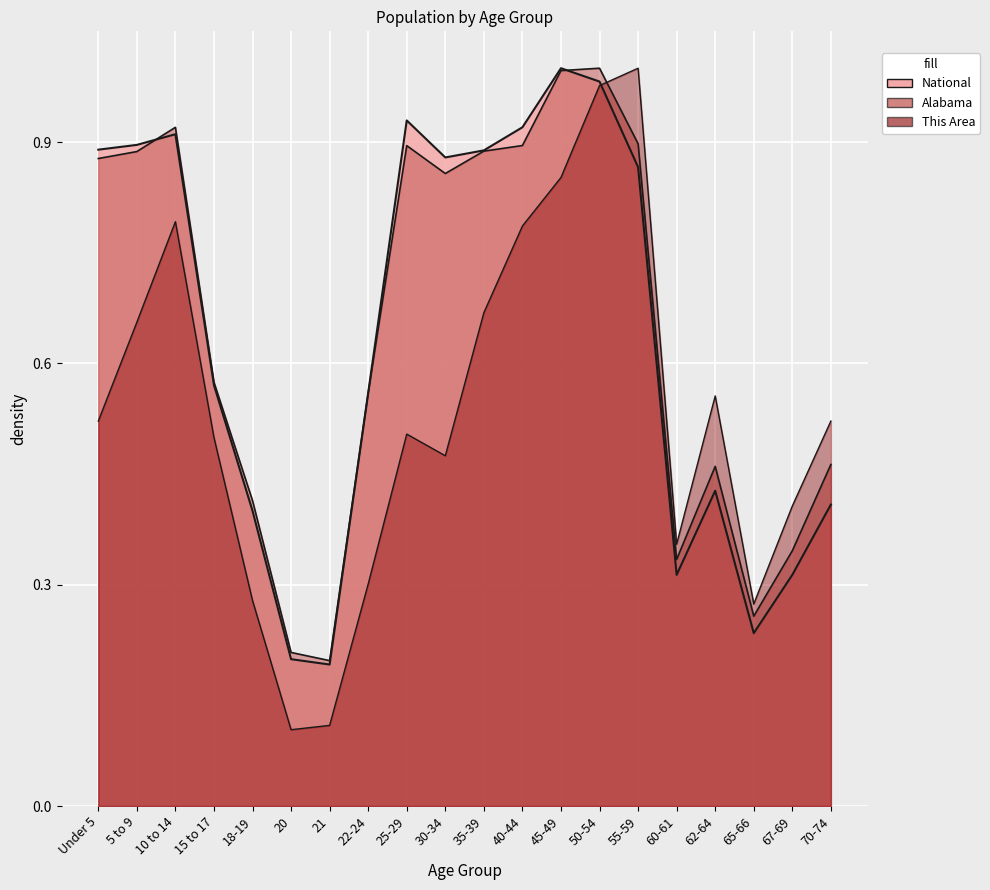

Reading left to right, transcribe all the data shown in this chart.

This Area: 0.5	0.7	0.8	0.5	0.3	0.1	0.1	0.3	0.5	0.5	0.7	0.8	0.9	1.0	1.0	0.4	0.6	0.3	0.4	0.5
Alabama: 0.9	0.9	0.9	0.6	0.4	0.2	0.2	0.6	0.9	0.9	0.9	0.9	1.0	1.0	0.9	0.3	0.5	0.3	0.3	0.5
National: 0.9	0.9	0.9	0.6	0.4	0.2	0.2	0.6	0.9	0.9	0.9	0.9	1.0	1.0	0.9	0.3	0.4	0.2	0.3	0.4